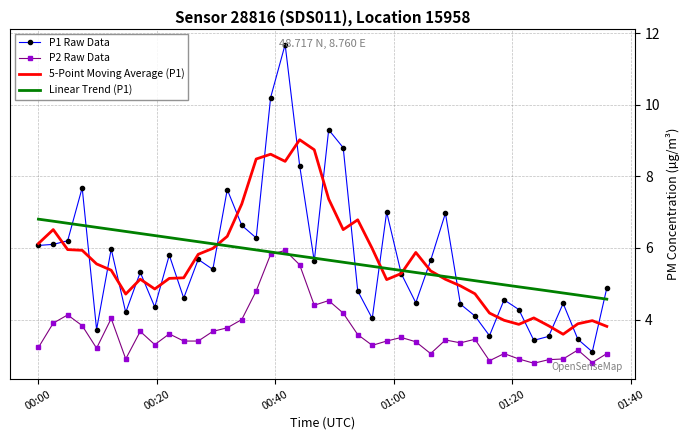

Rank the series by their maximum value, from highest to lowest.

P1 Raw Data, 5-Point Moving Average (P1), Linear Trend (P1), P2 Raw Data